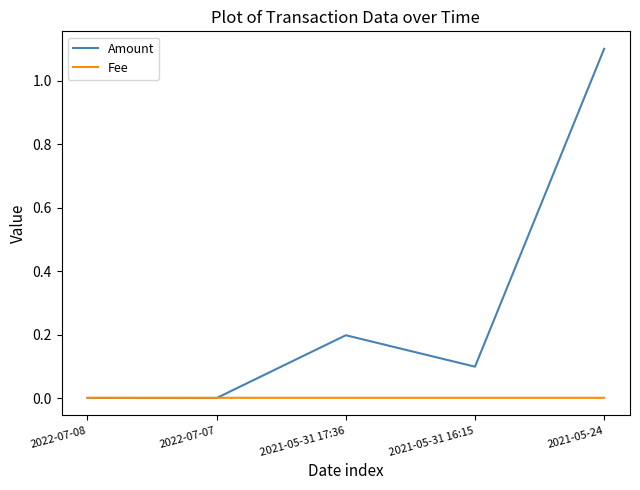

Between 2022-07-08 and 2021-05-31 17:36, which series saw the biggest shift?

Amount